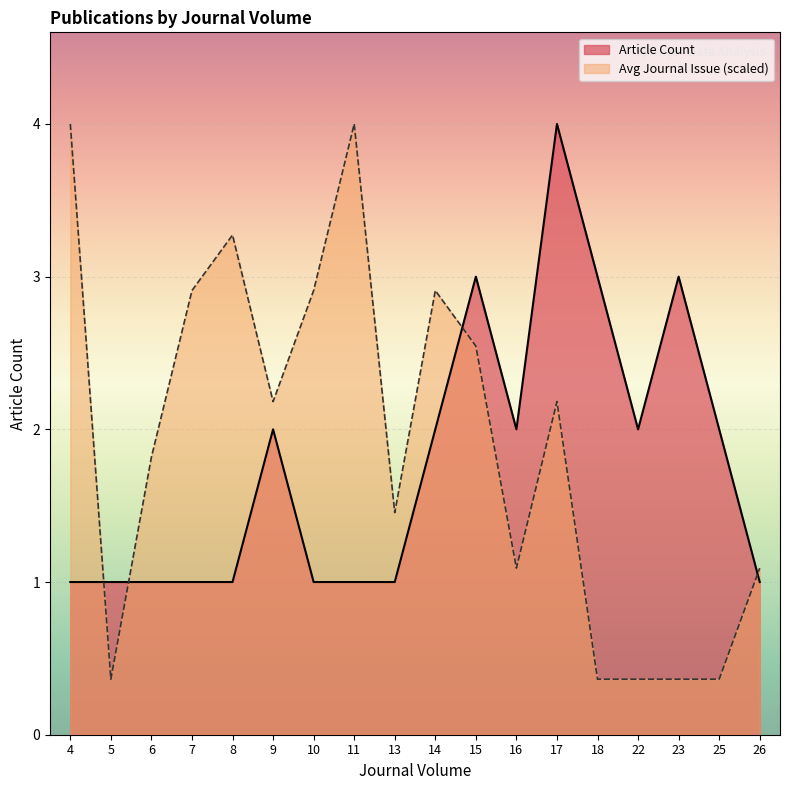

Reading right to left, list all the values displayed in this chart.

Article Count: 1.0	2.0	3.0	2.0	3.0	4.0	2.0	3.0	2.0	1.0	1.0	1.0	2.0	1.0	1.0	1.0	1.0	1.0
Avg Journal Issue: 1.1	0.4	0.4	0.4	0.4	2.2	1.1	2.5	2.9	1.5	4.0	2.9	2.2	3.3	2.9	1.8	0.4	4.0